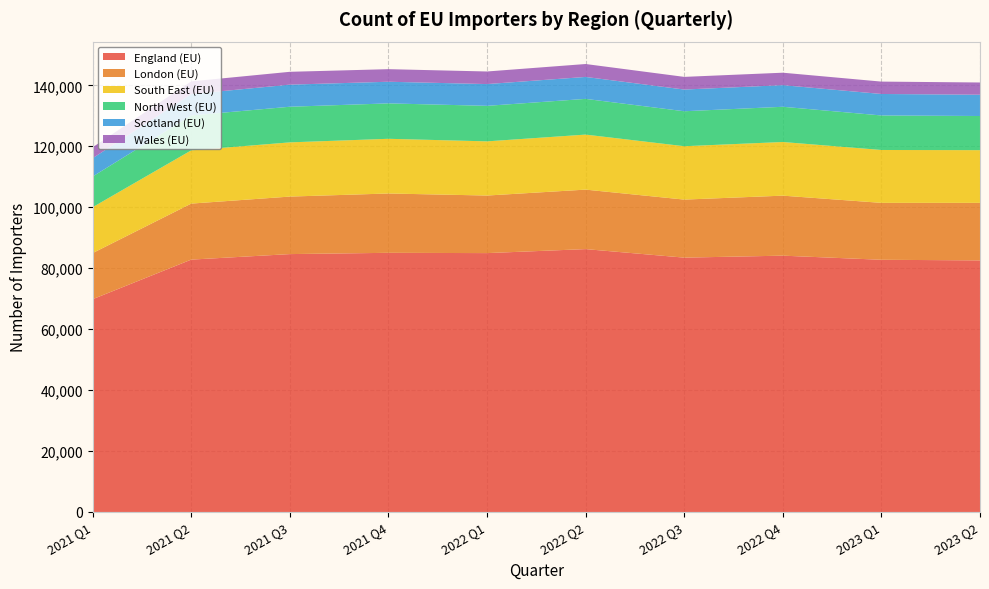

Reading left to right, list all the values displayed in this chart.

England (EU): 69821	82812	84623	85041	84947	86259	83461	84109	82757	82554
London (EU): 15134	18383	18874	19470	18892	19524	19047	19693	18677	18882
South East (EU): 15059	17476	17787	17947	17778	18054	17515	17604	17353	17295
North West (EU): 10072	11439	11695	11622	11657	11721	11477	11560	11329	11204
Scotland (EU): 6004	7027	7251	7101	7142	7201	7122	7097	7051	6987
Wales (EU): 3586	4158	4212	4127	4130	4239	4155	4085	4061	4016